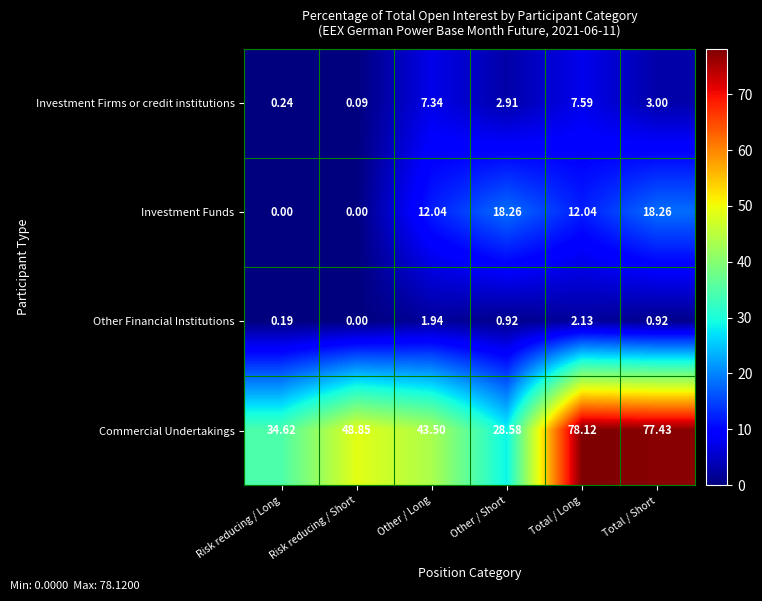

Which label corresponds to the largest value in the chart?

Total / Long